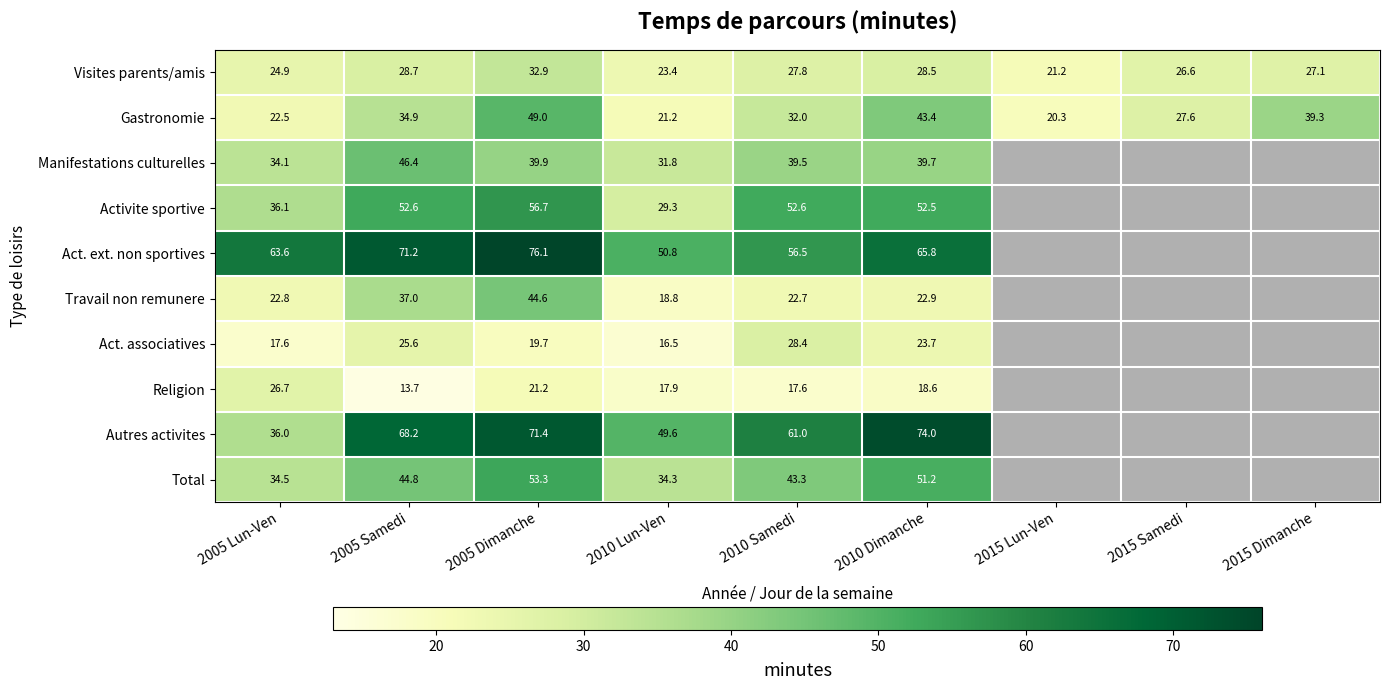

What is the sum of the Act. ext. non sportives values at 2005 Lun-Ven and 2010 Dimanche?

129.4